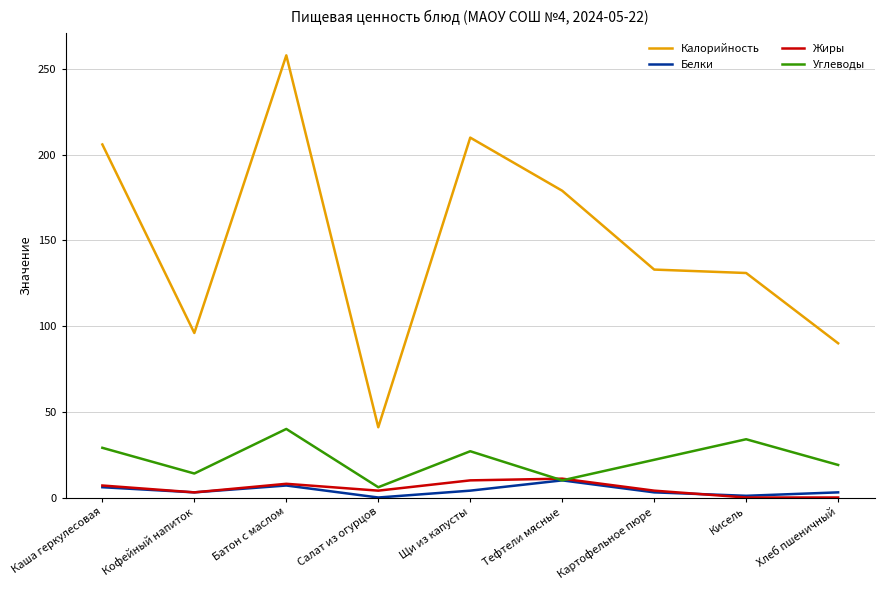

What is the total value across all series at Картофельное пюре?

162